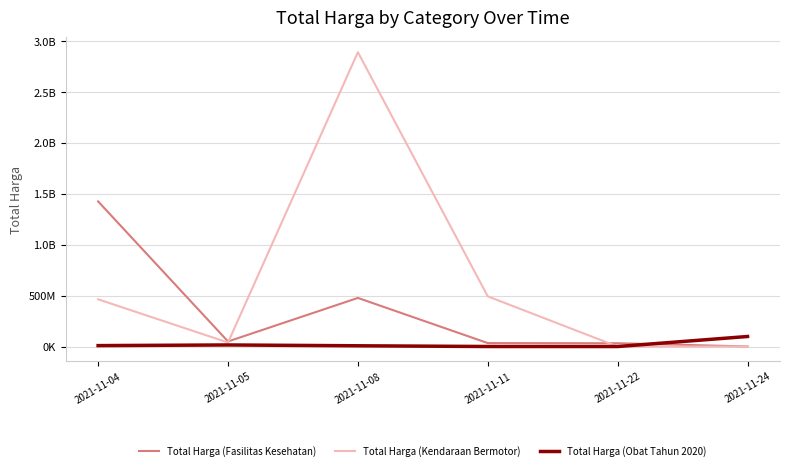

How many interior local peaks does the Total Harga (Fasilitas Kesehatan) series have?

1